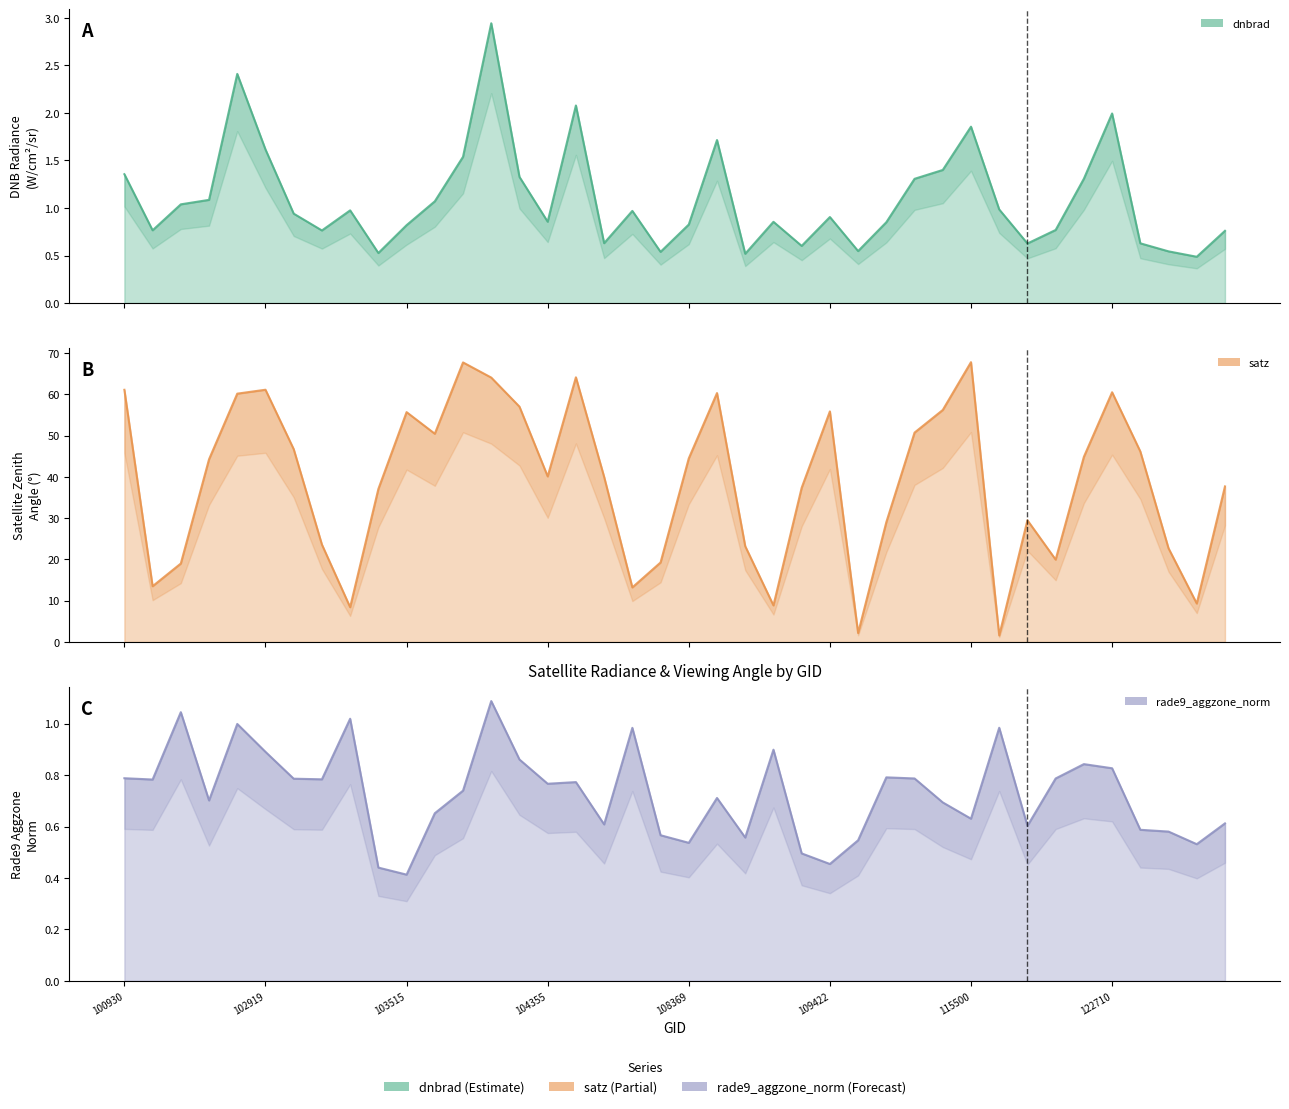

What is the total value across all series at 115500?

70.3